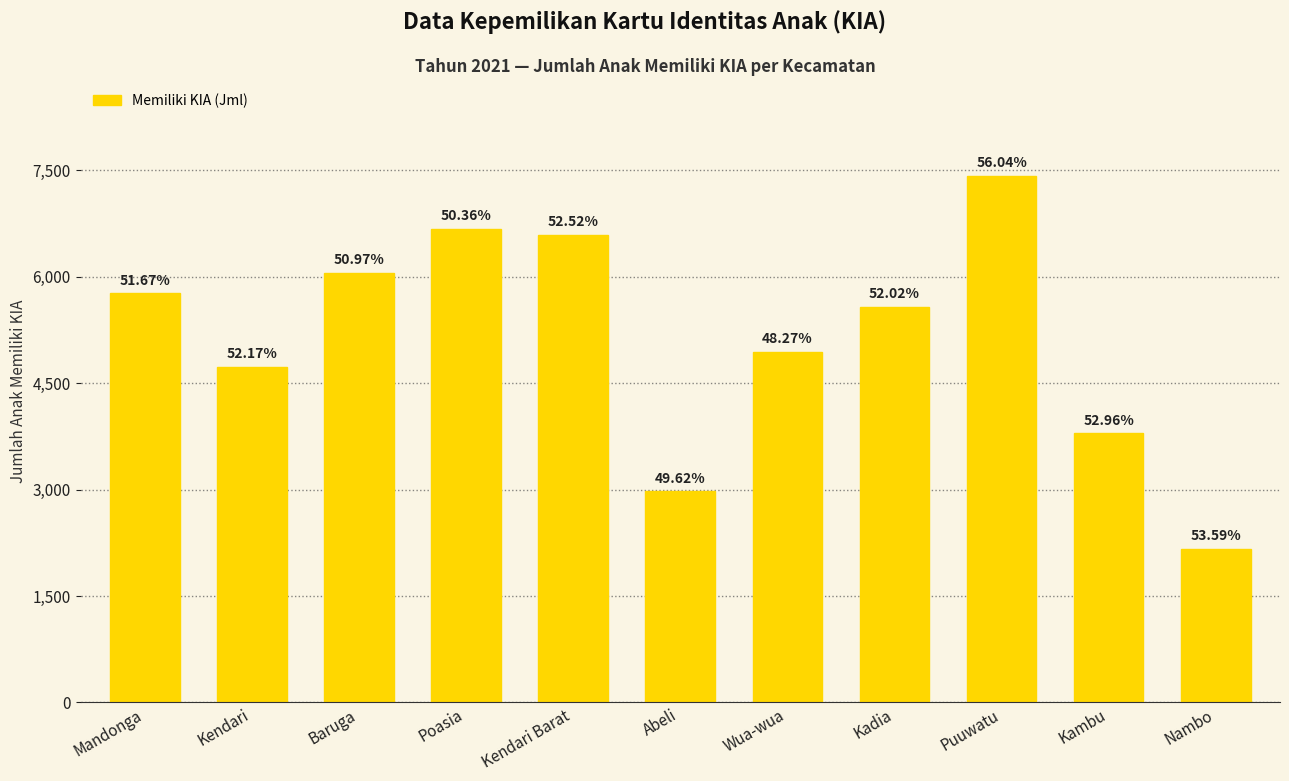

Reading left to right, extract all data points from this chart.

Mandonga=5766	Kendari=4727	Baruga=6051	Poasia=6676	Kendari Barat=6586	Abeli=2973	Wua-wua=4940	Kadia=5580	Puuwatu=7423	Kambu=3791	Nambo=2166